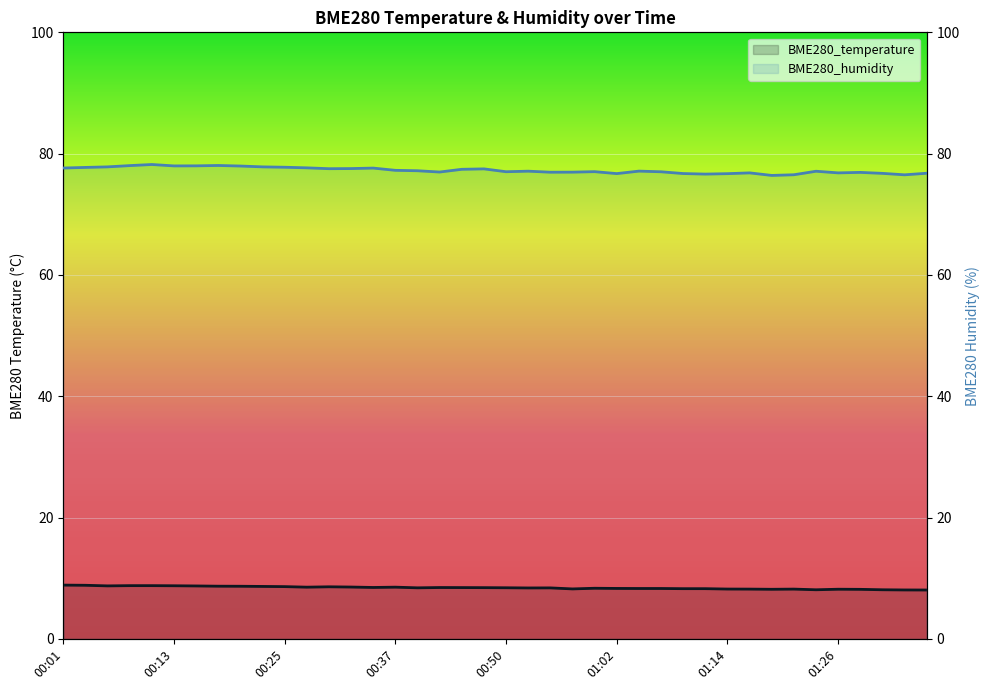

Which has a higher value, 25 or 01:14?

01:14